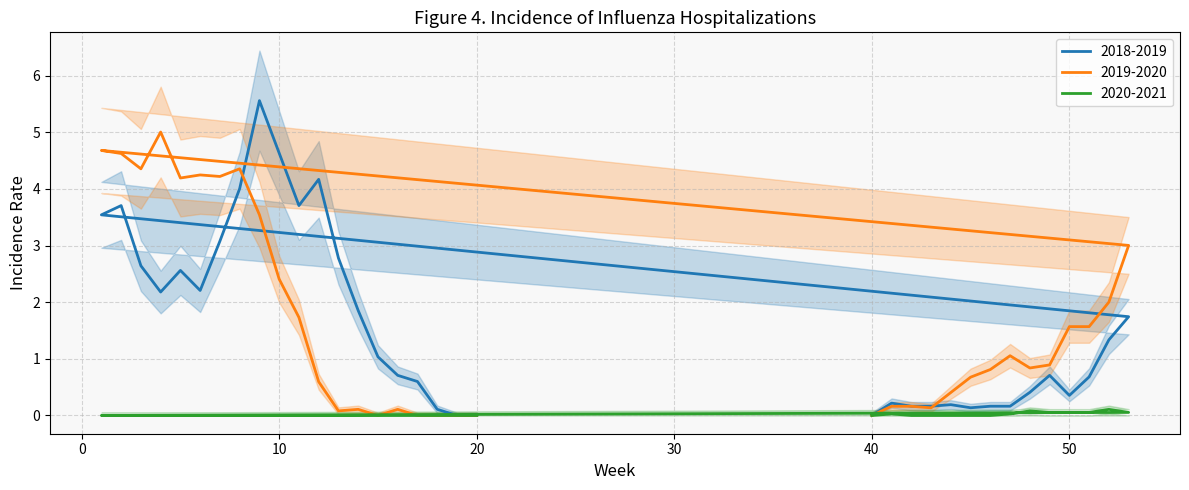

Count the number of data series in this chart.

3